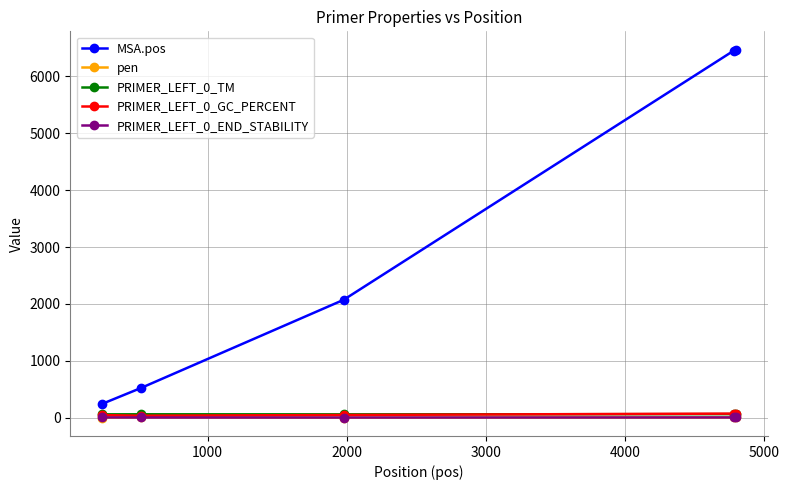

Count the number of data series in this chart.

5